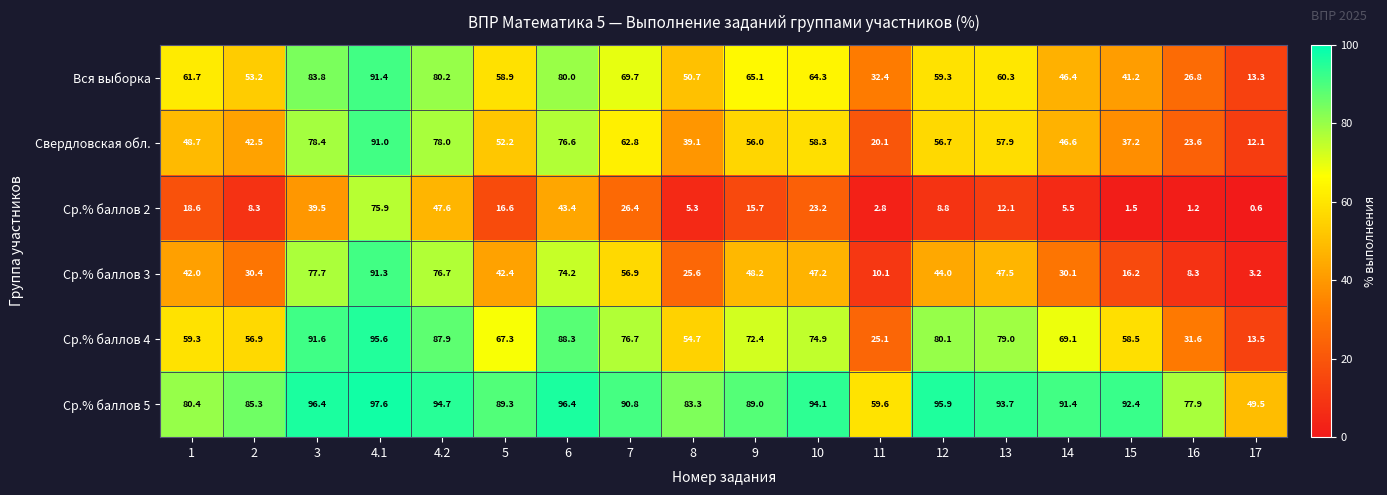

At 17, list the series in order from largest to smallest.

Ср.% баллов 5, Ср.% баллов 4, Вся выборка, Свердловская обл., Ср.% баллов 3, Ср.% баллов 2